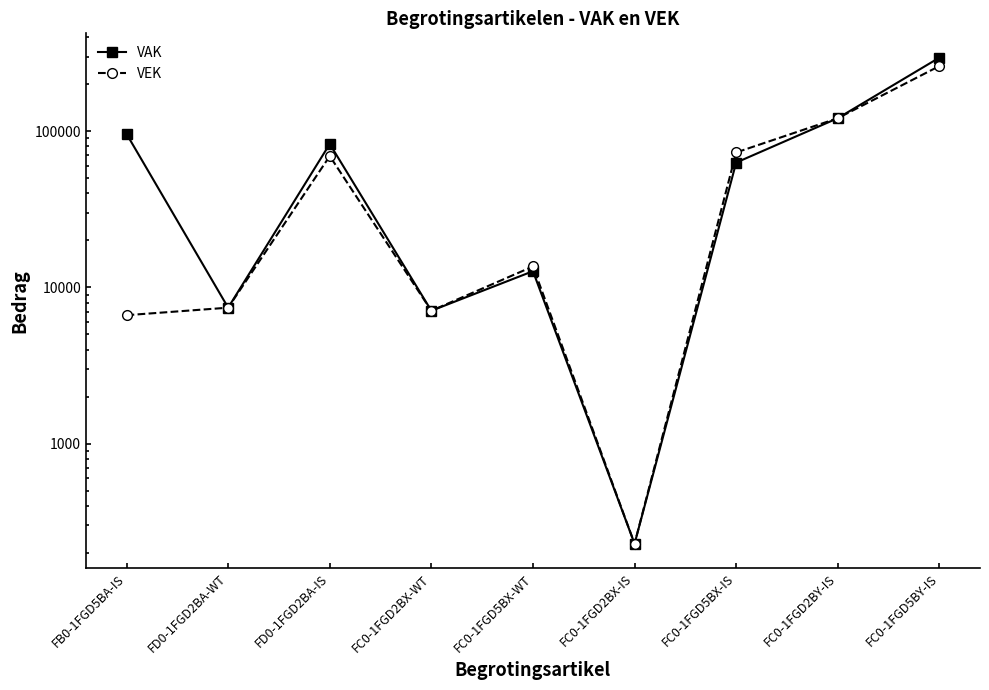

List the series in order of their peak value, highest first.

VAK, VEK